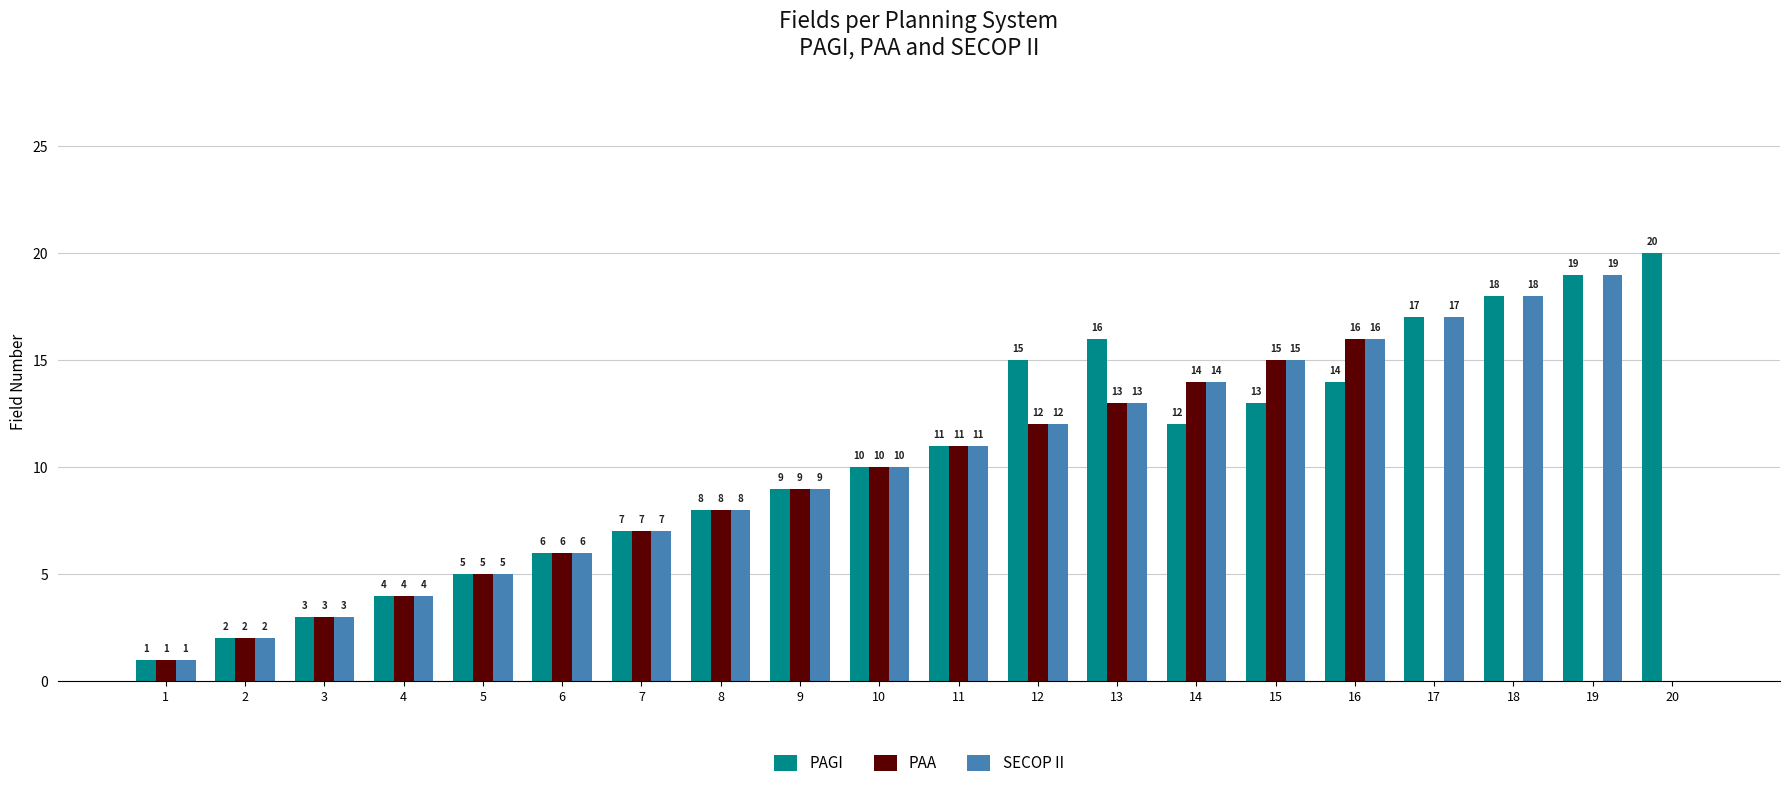

Reading right to left, what are all the values shown in this chart?

PAGI: 20	19	18	17	14	13	12	16	15	11	10	9	8	7	6	5	4	3	2	1
PAA: 0	0	0	0	16	15	14	13	12	11	10	9	8	7	6	5	4	3	2	1
SECOP II: 0	19	18	17	16	15	14	13	12	11	10	9	8	7	6	5	4	3	2	1